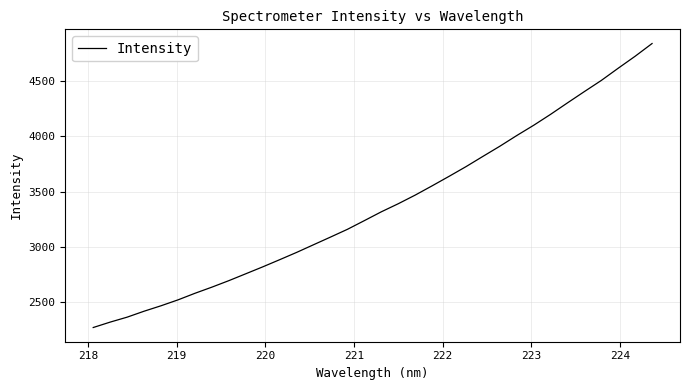

What is the difference between the maximum and minimum values?

2561.0